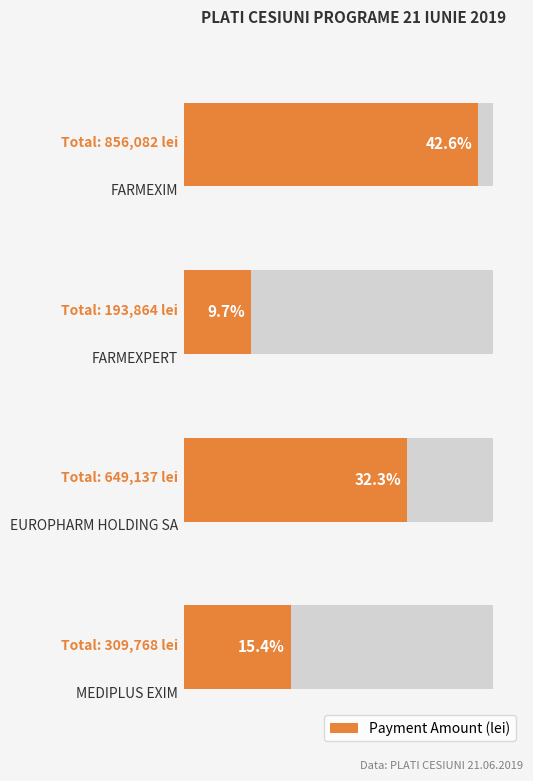

True or false: the data shows 432202.8 at 600000.

False